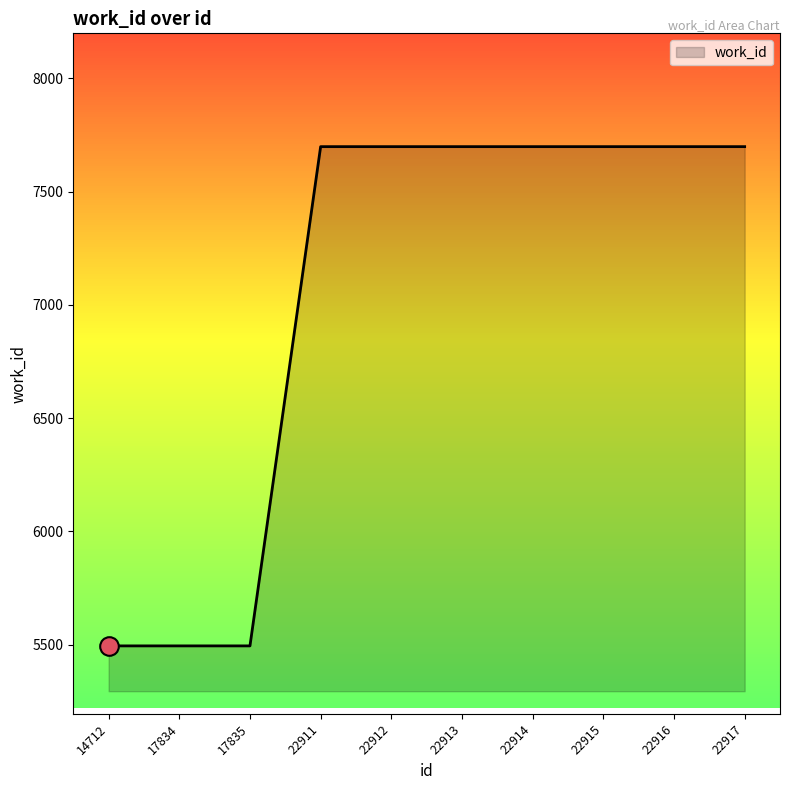

Between 22915 and 14712, which is larger?

22915